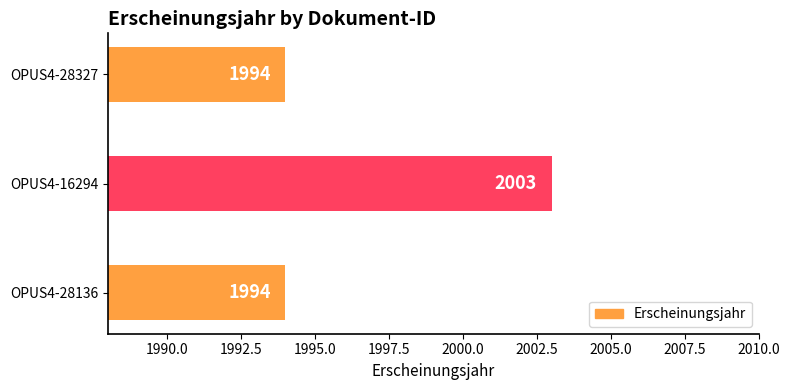

What is the average value?

1997